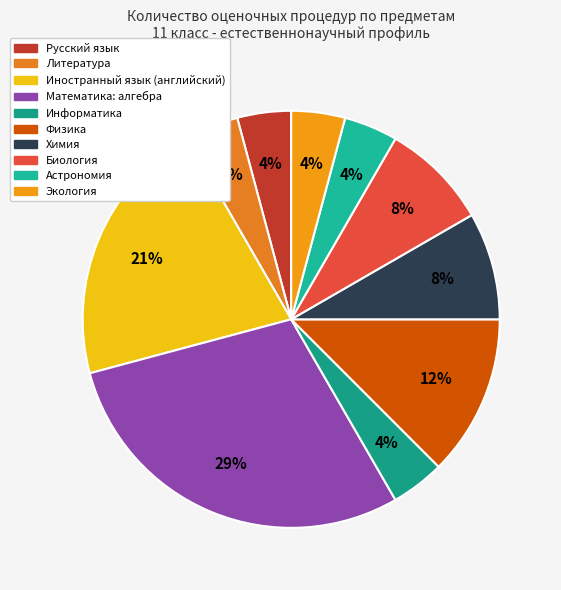

How many segments does this pie chart have?

10